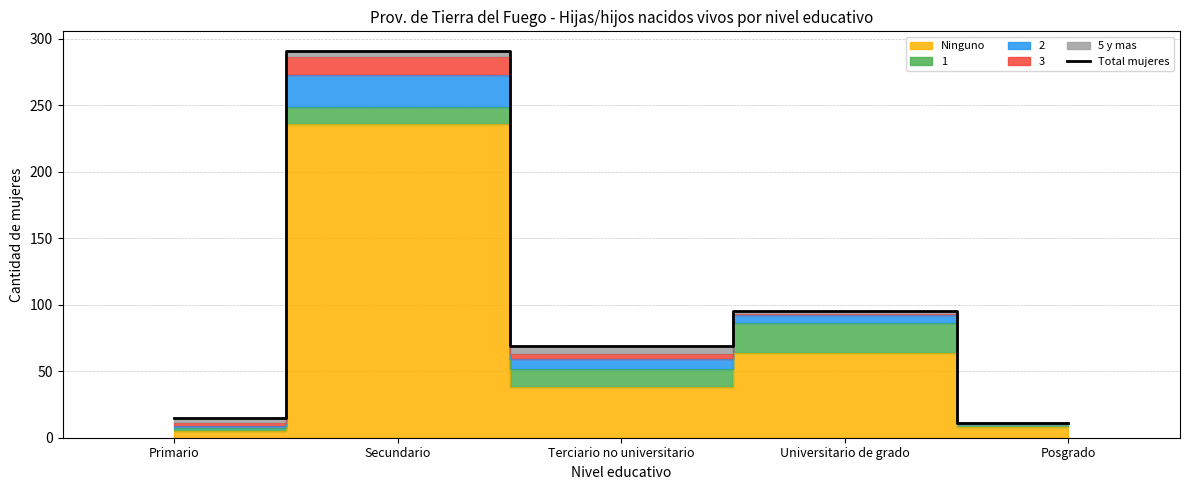

What is the difference between the values at Terciario no universitario and Universitario de grado?

26